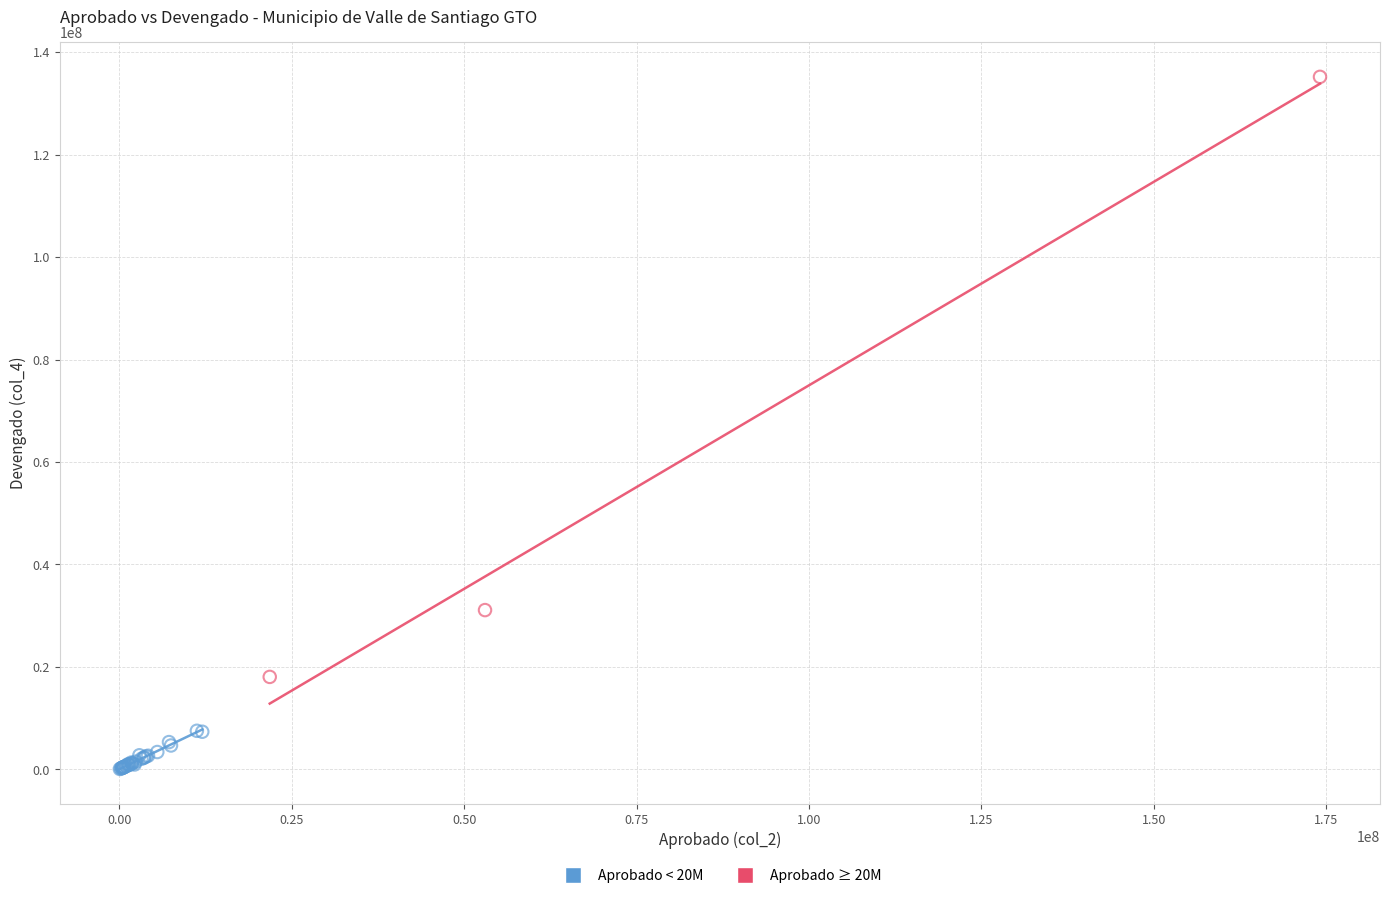

Which series reaches the minimum Y coordinate?

Aprobado < 20M